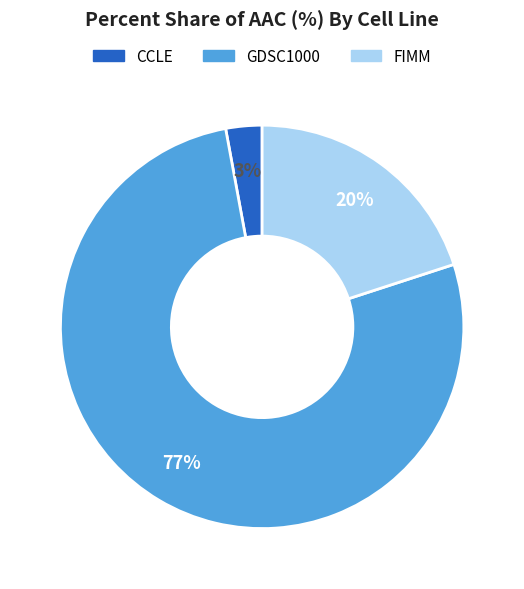

To the nearest percent, what is the difference between the CCLE and FIMM slice percentages?

17%